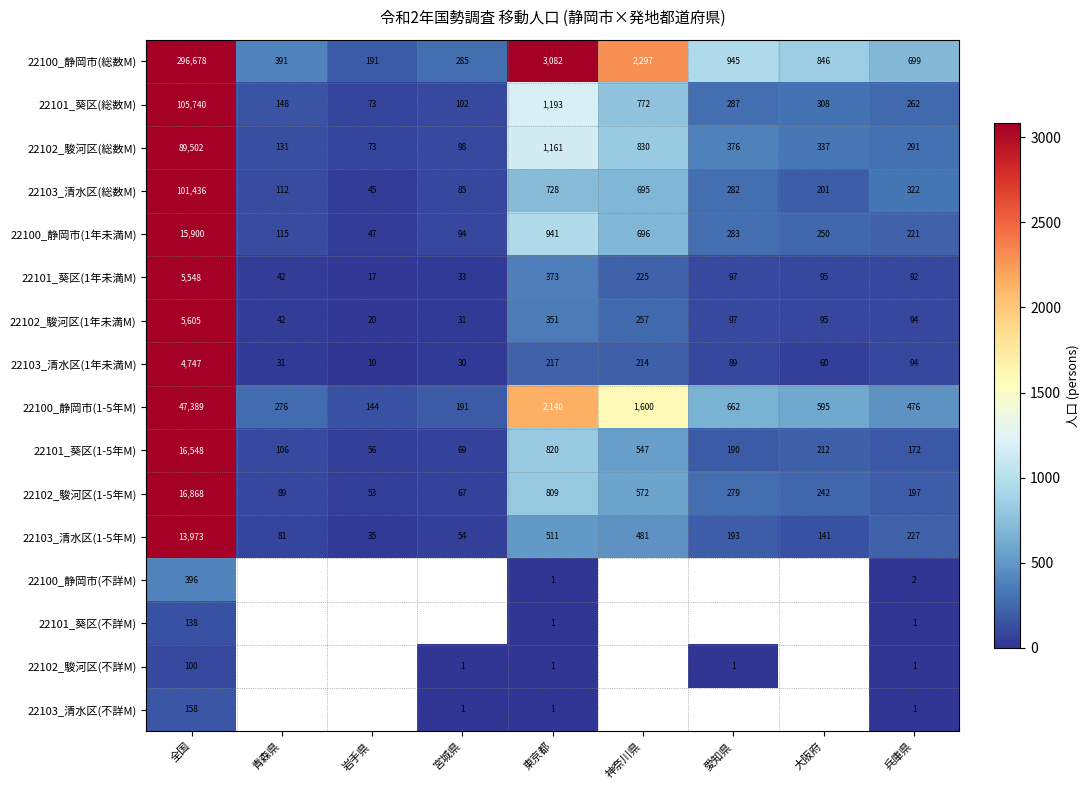

What is the total value across all series at 兵庫県?

3152